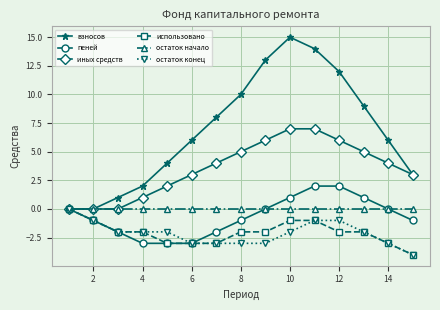

What is the smallest value displayed?

-4